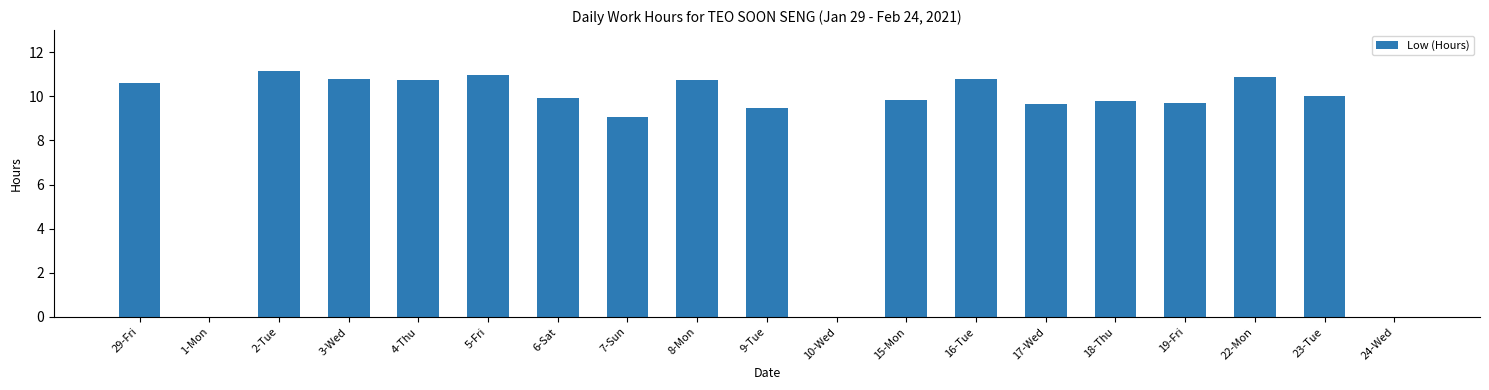

Where does the data first go above 9?

29-Fri